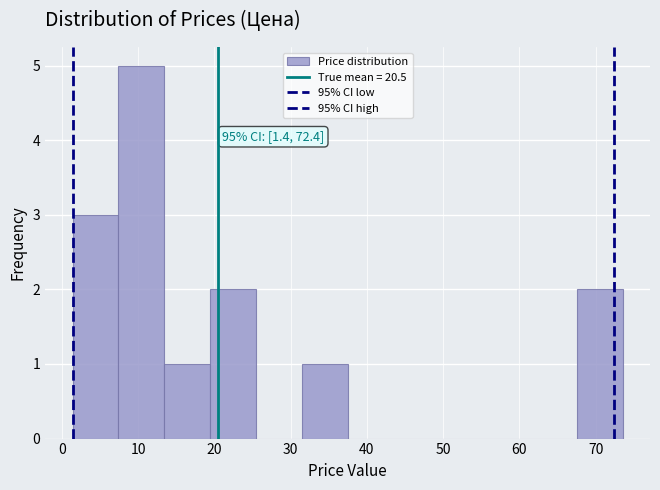

Which range on the x-axis has the tallest bar?

7 to 13